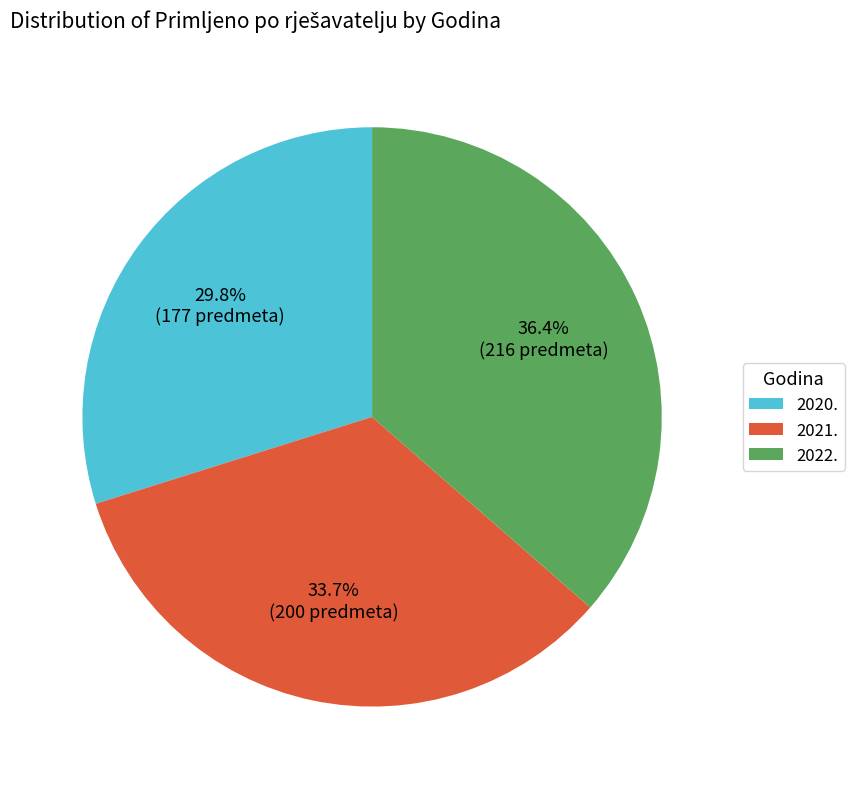

What percentage do 2022. and 2020. together represent?

66.3%